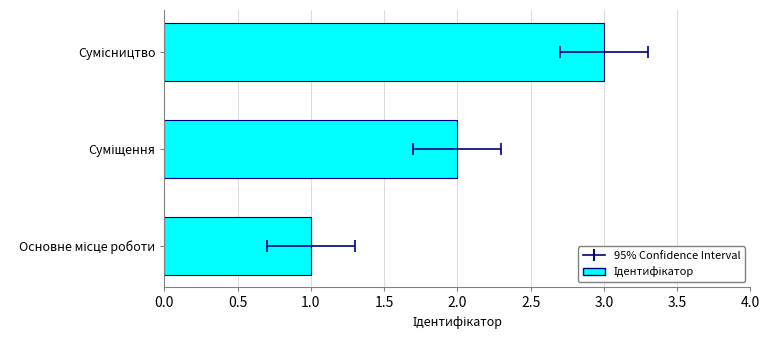

What is the difference between the values at Суміщення and Сумісництво?

1